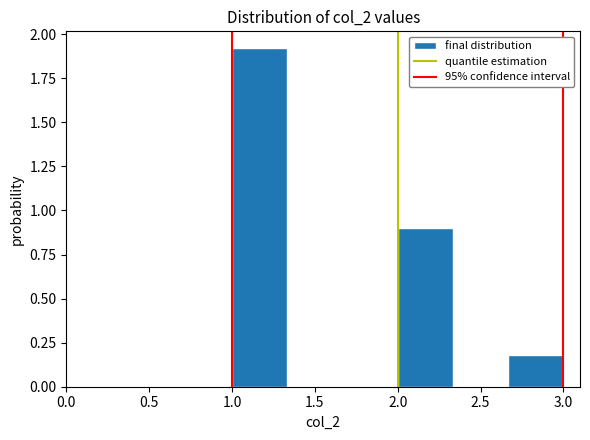

Which range on the x-axis has the tallest bar?

1.00 to 1.35